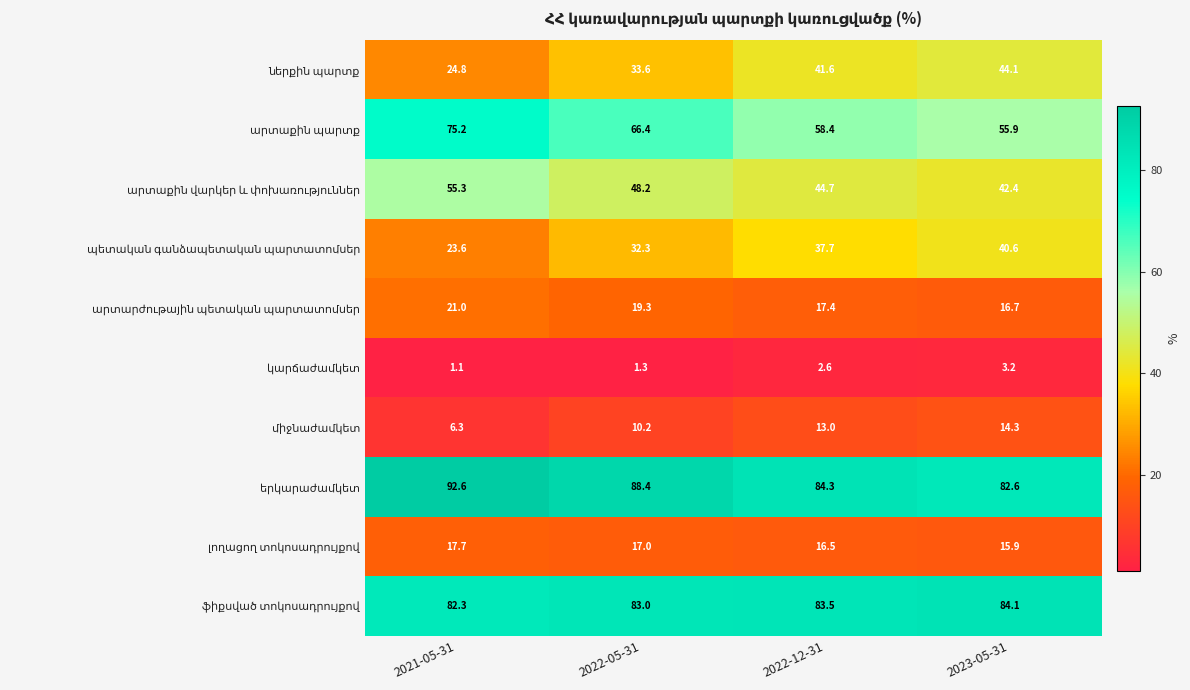

What is the difference between the highest and lowest values at 2022-05-31?

87.1